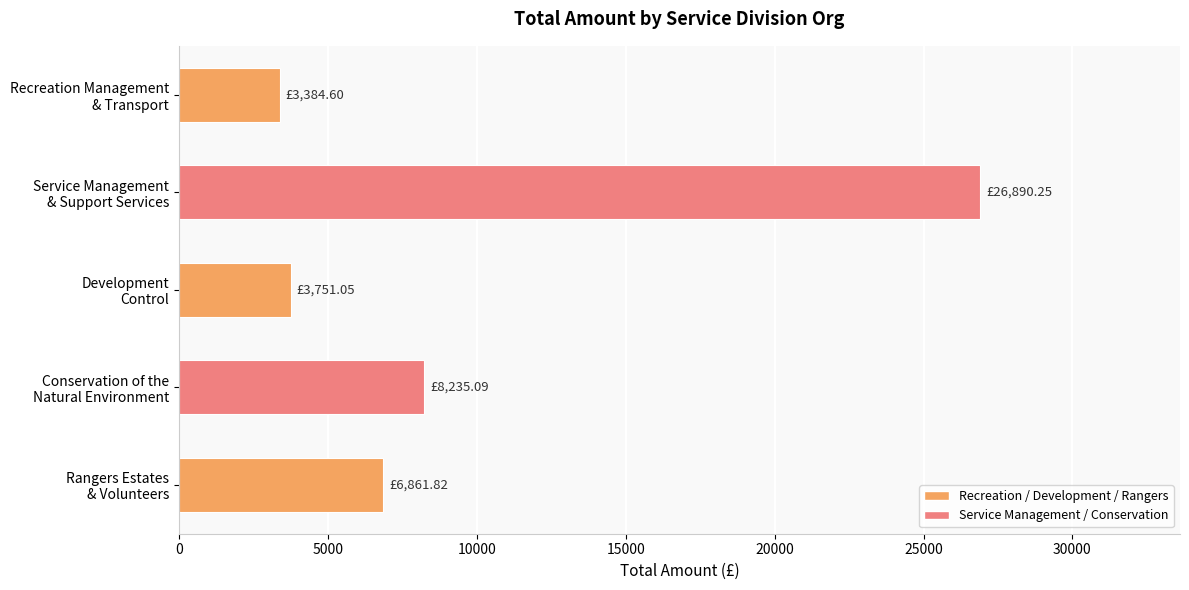

Count the number of values greater than 6861.

3